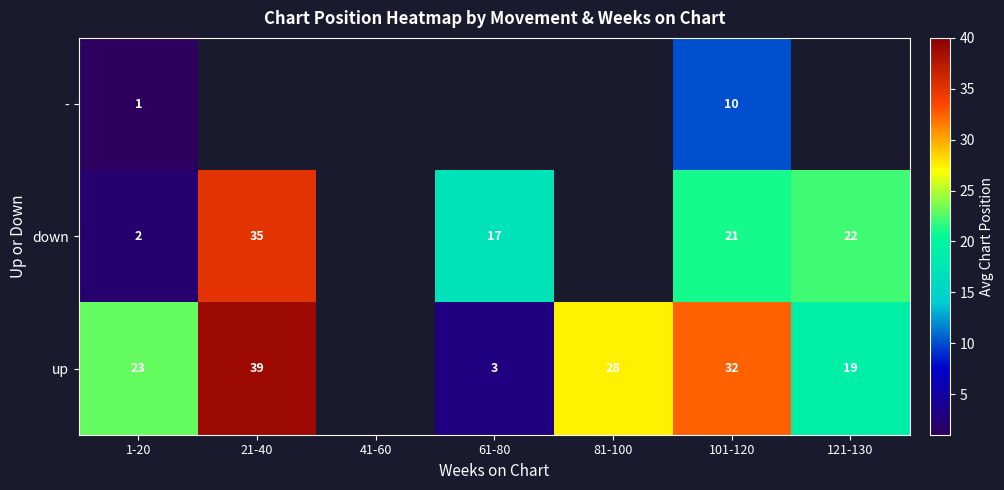

Is the value of down at 121-130 greater than the value of up at 1-20?

No